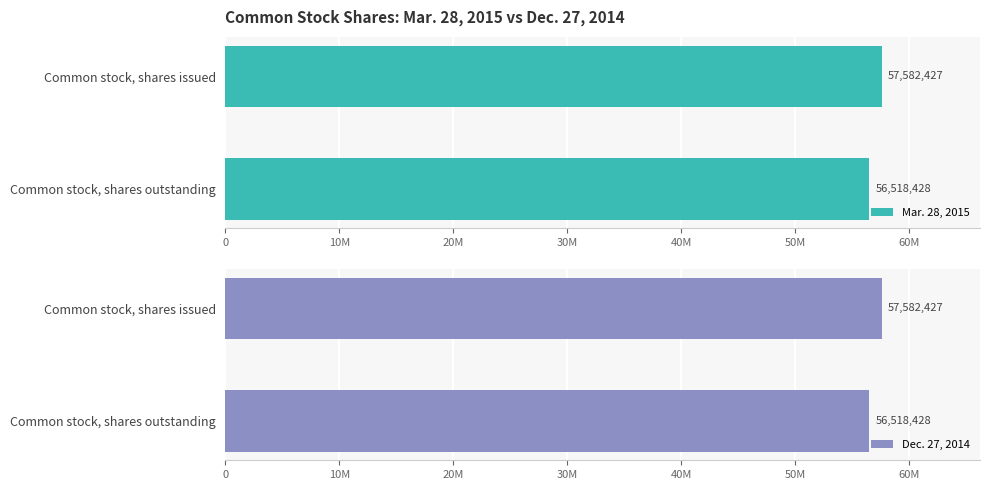

Is the value of Mar. 28, 2015 at Common stock, shares issued greater than the value of Dec. 27, 2014 at Common stock, shares issued?

No